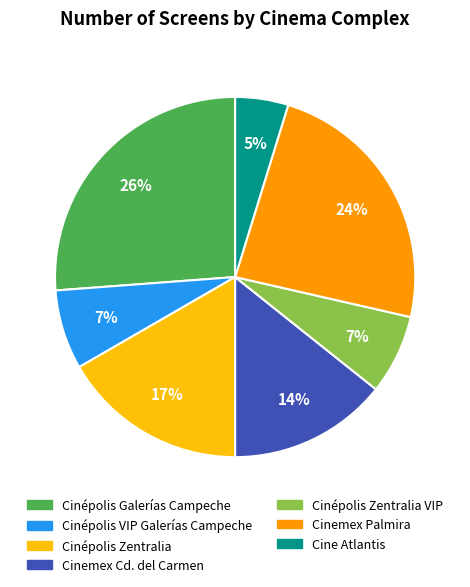

To the nearest percent, what is the difference between the largest and smallest slice percentages?

21%